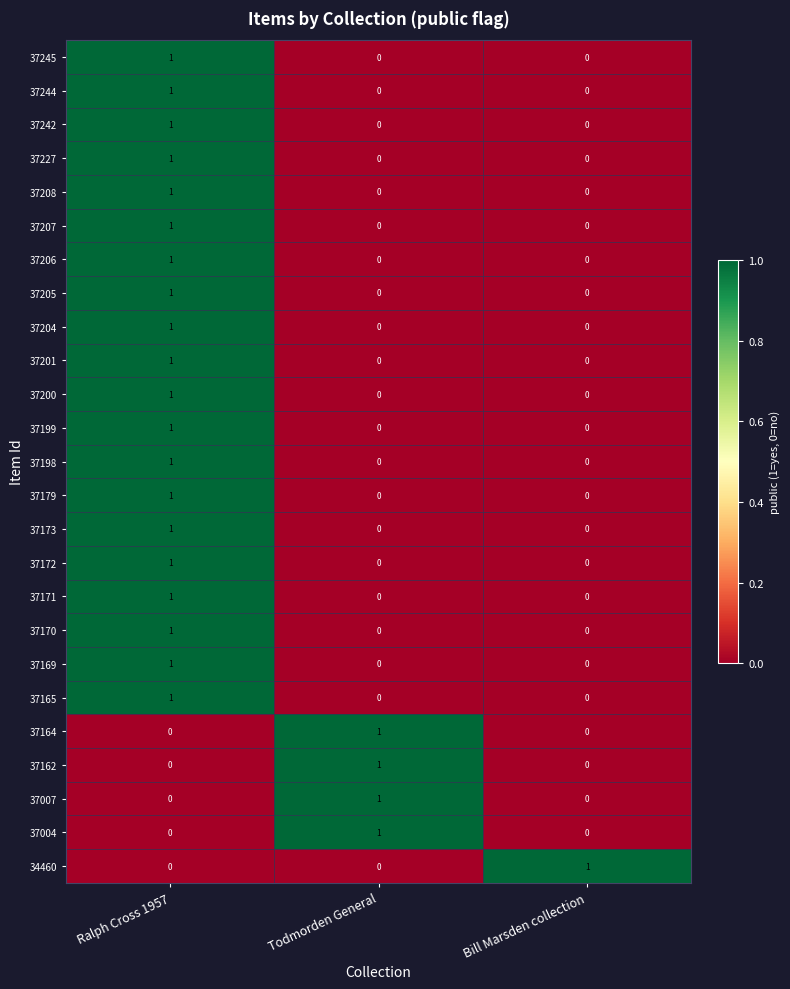

How many 37199 values are between 0 and 1?

3